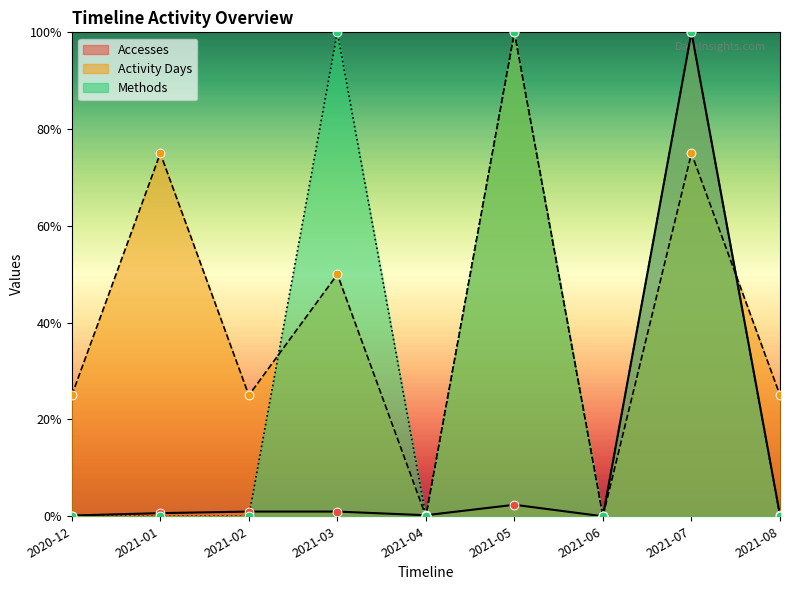

Is the value of Methods at 2020-12 greater than the value of Accesses at 2020-12?

No